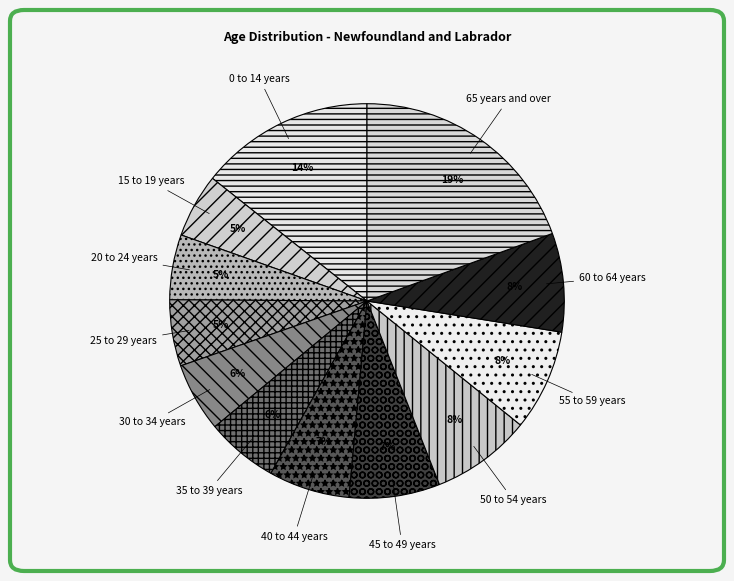

Combined, do 55 to 59 years and 25 to 29 years account for over 50%?

No